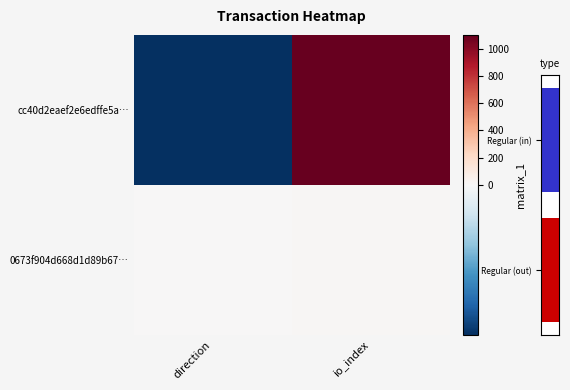

Which series changed the most between direction and io_index?

cc40d2eaef2e6edffe5a…